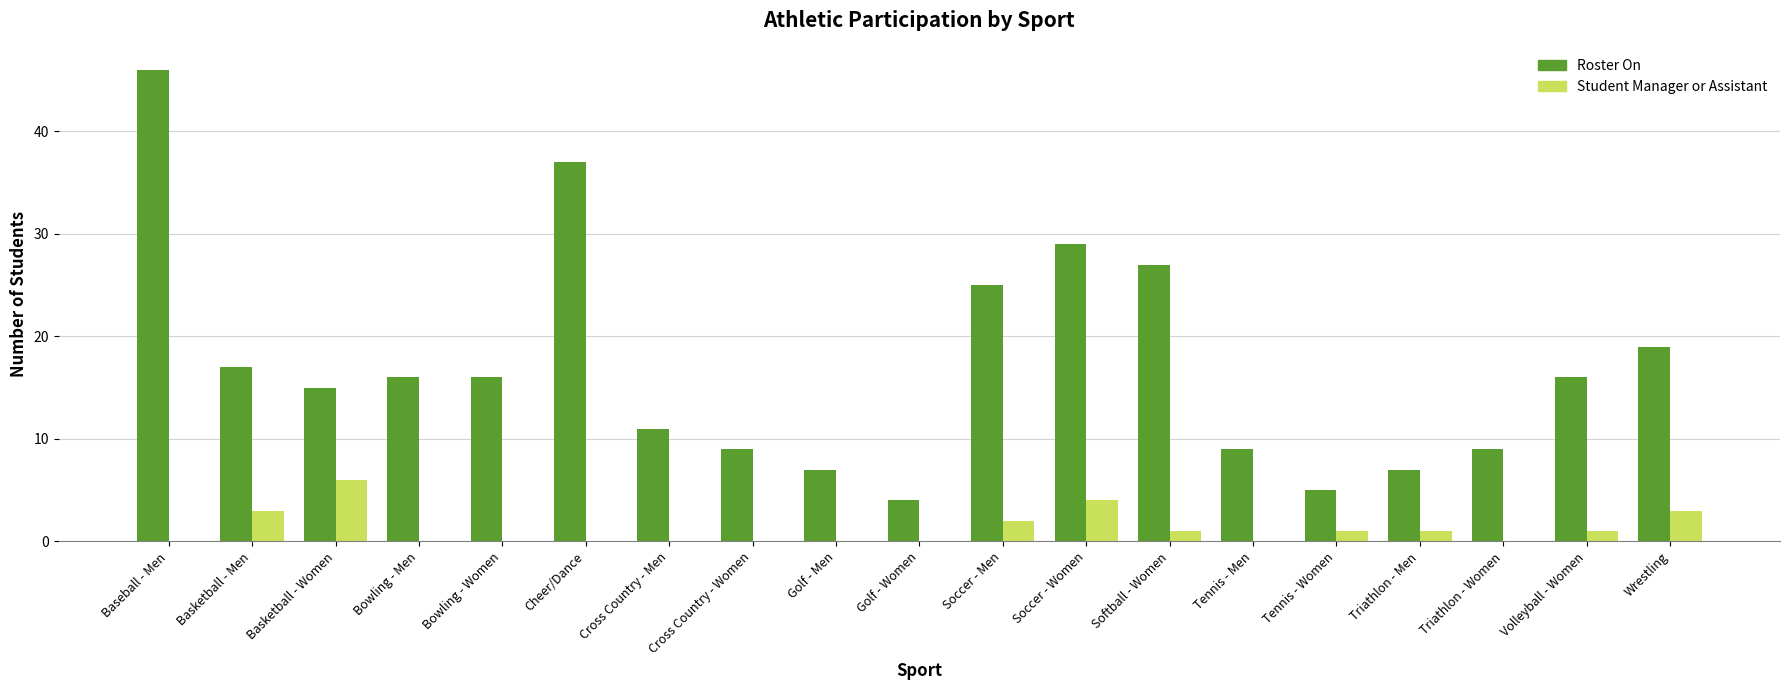

Reading right to left, list all the values displayed in this chart.

Roster On: 19	16	9	7	5	9	27	29	25	4	7	9	11	37	16	16	15	17	46
Student Manager or Assistant: 3	1	0	1	1	0	1	4	2	0	0	0	0	0	0	0	6	3	0